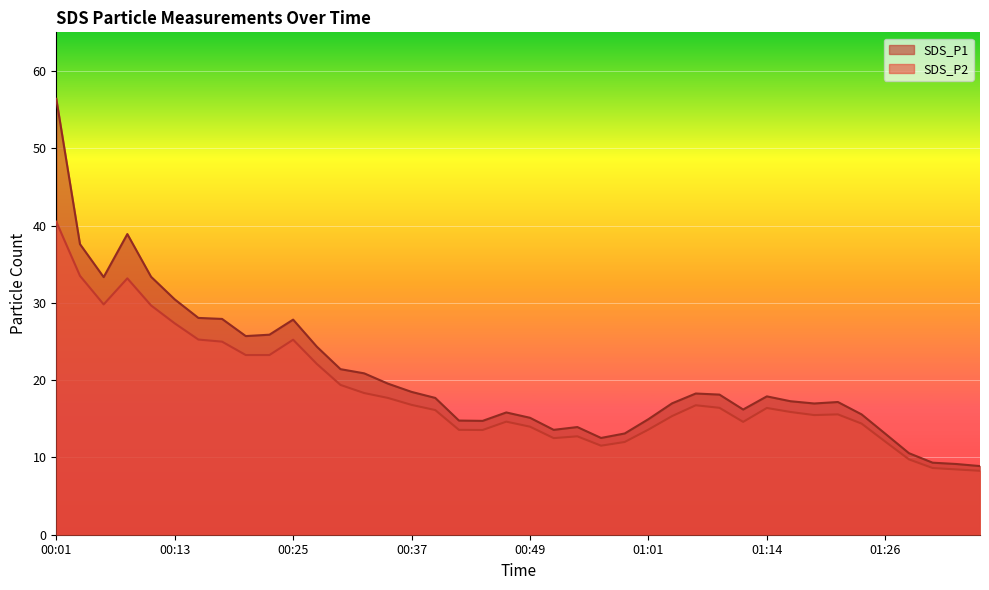

Does the chart display data point markers on the line(s)?

No